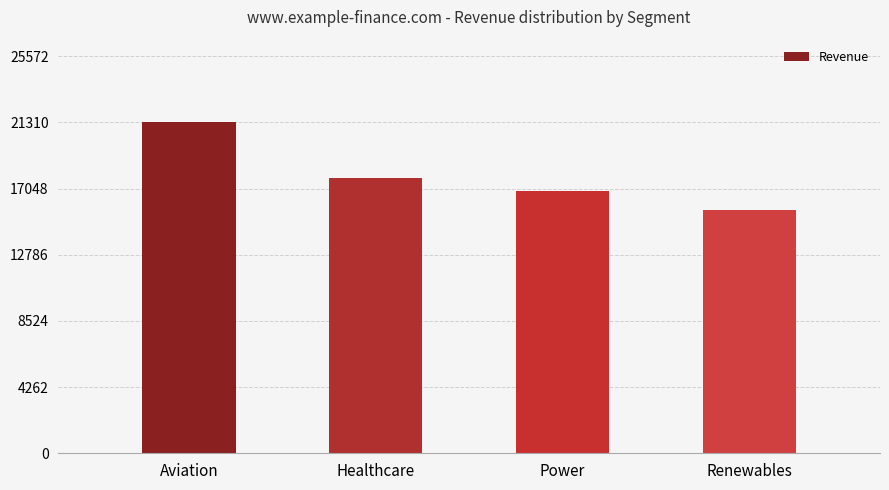

What is the difference between the maximum and minimum values?

5613